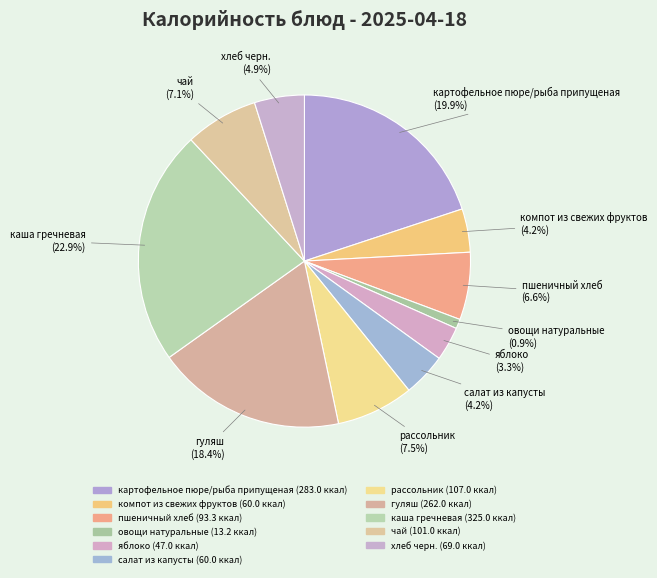

Count the number of slices in the pie.

11